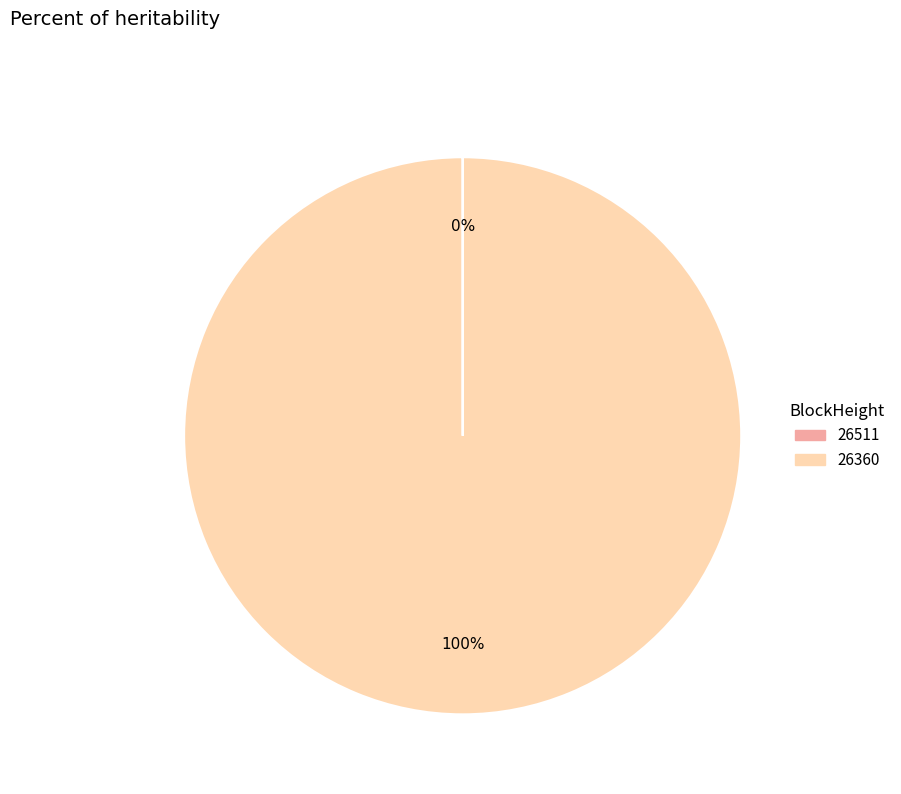

Is there any slice that represents more than half of the pie?

Yes